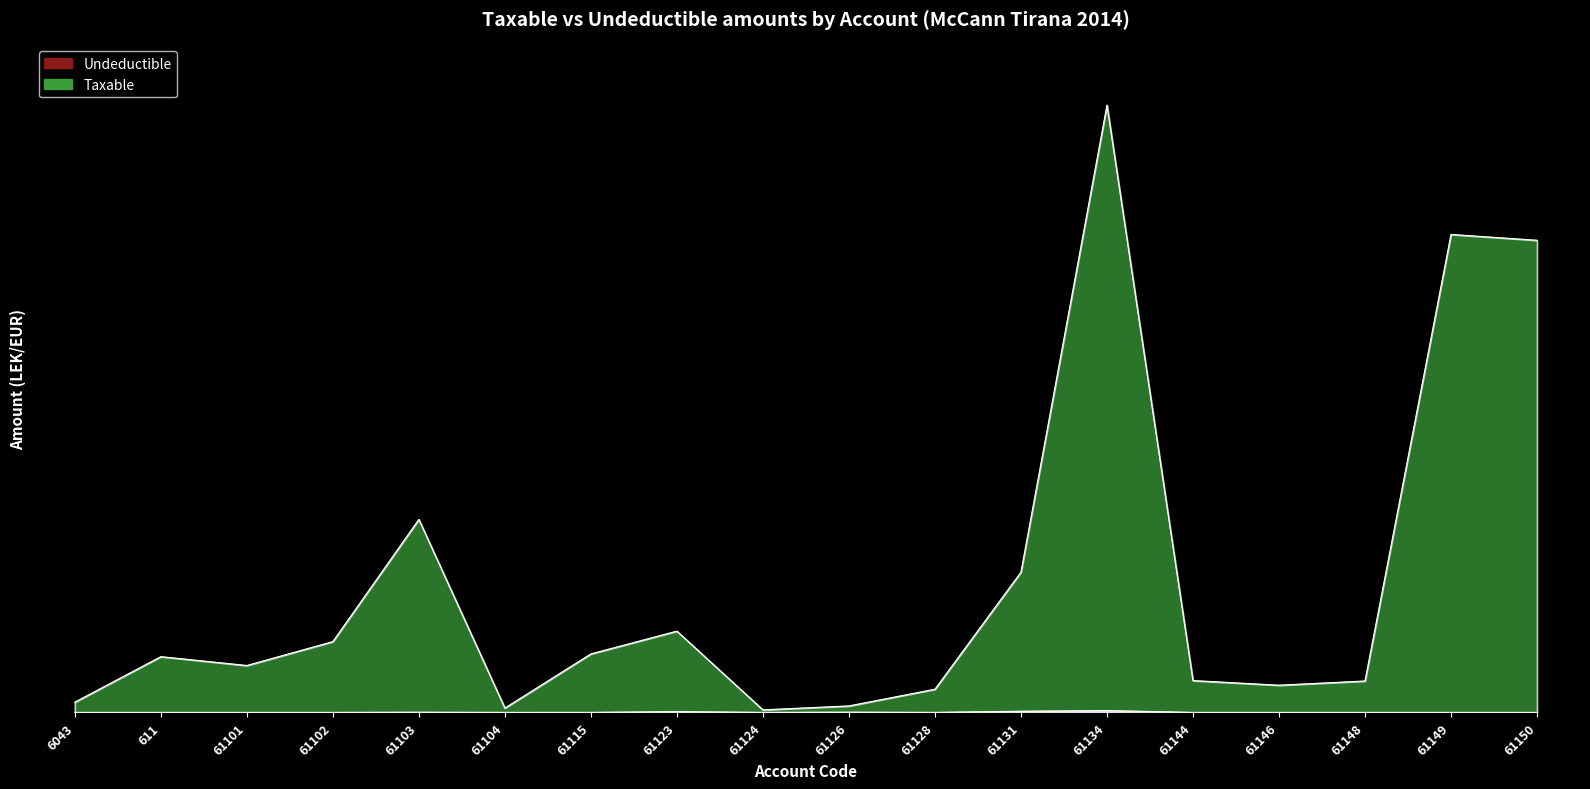

Count the number of categories in the chart.

18